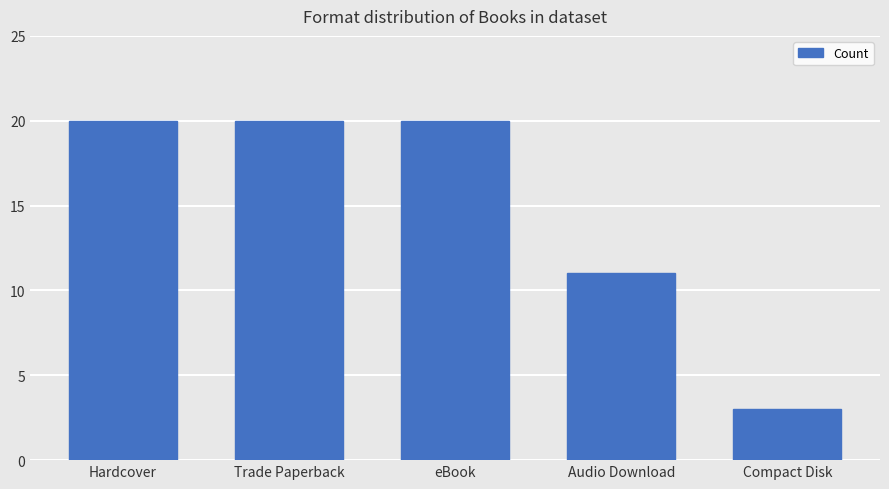

What is the sum of the values at Hardcover and Trade Paperback?

40